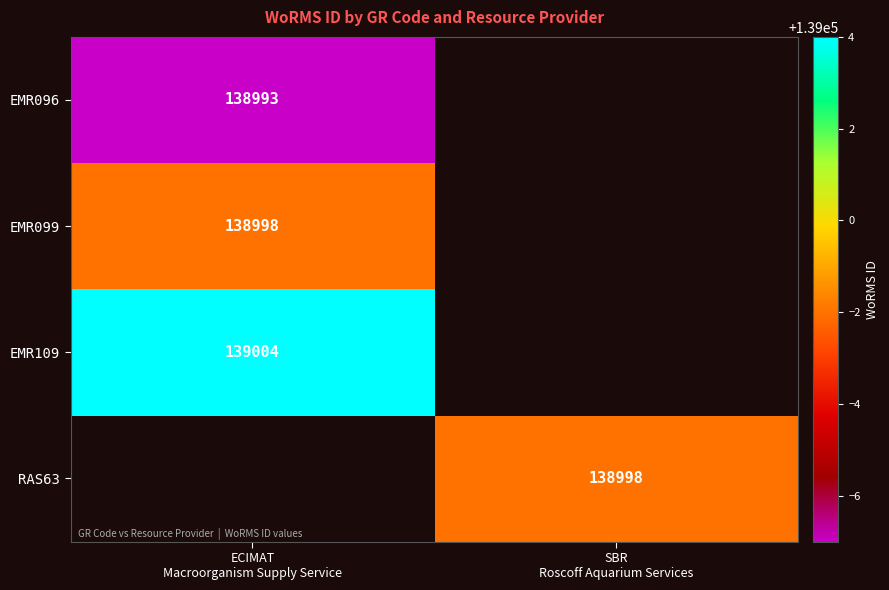

Rank the series by their maximum value, from lowest to highest.

EMR096, EMR099, RAS63, EMR109